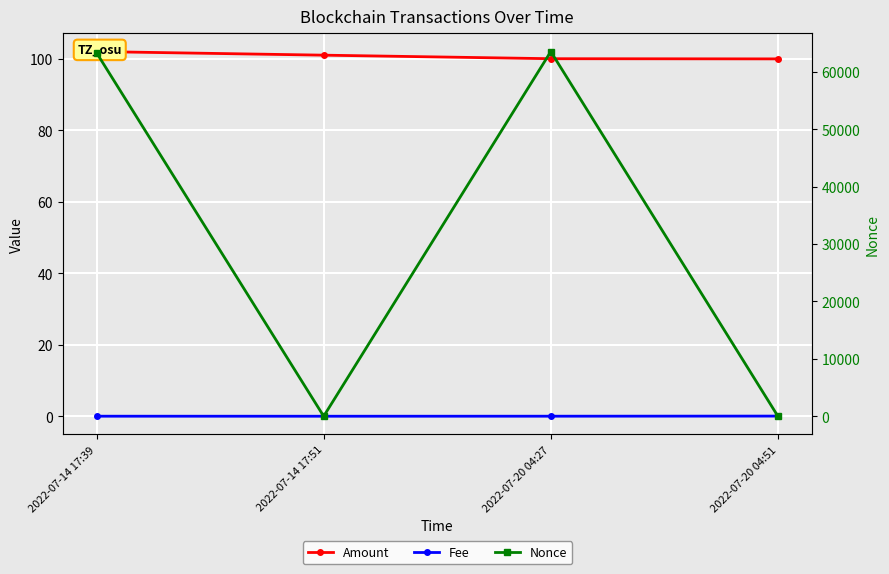

What is the difference between the highest and lowest values at 2022-07-20 04:51?

99.9